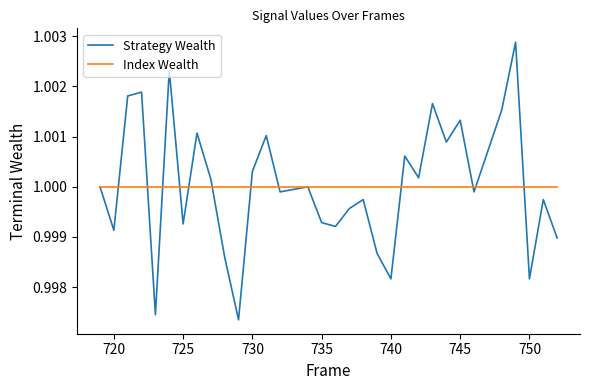

List the series in order of their peak value, lowest first.

Index Wealth, Strategy Wealth